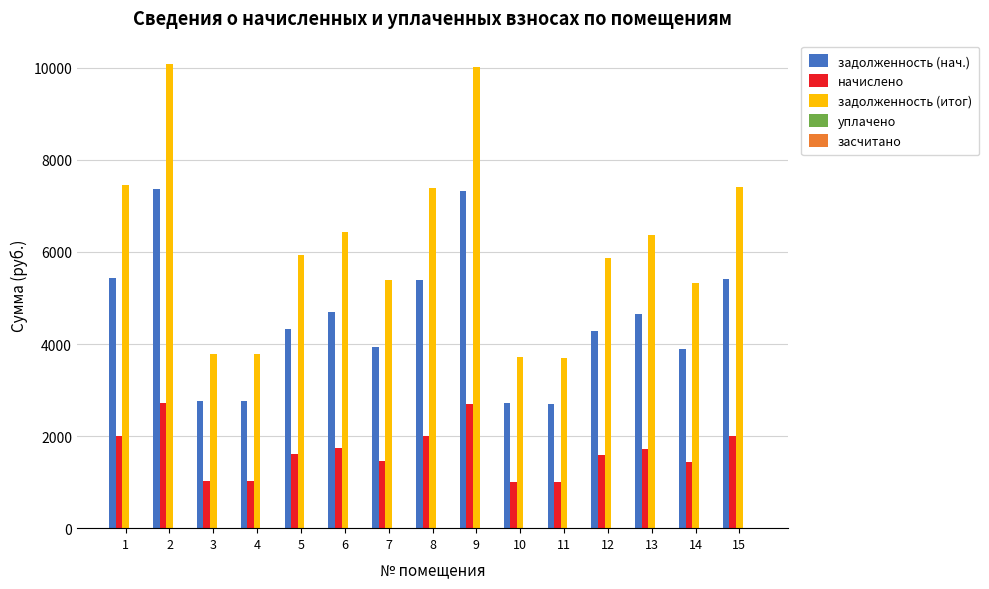

What is the total value across all series at 8?

14784.0